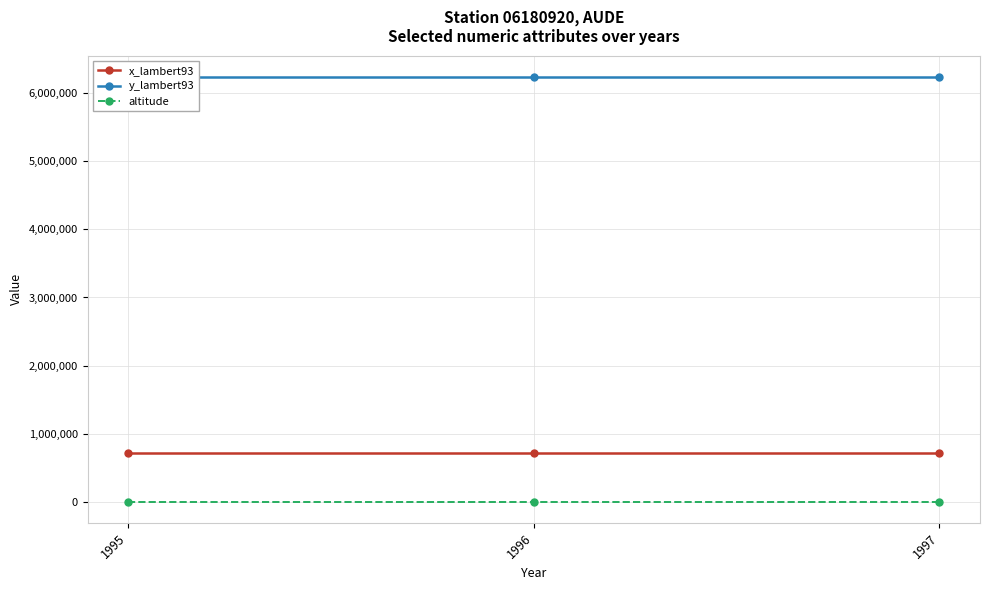

What is the value of the y_lambert93 point at the 1st from the left?

6237486